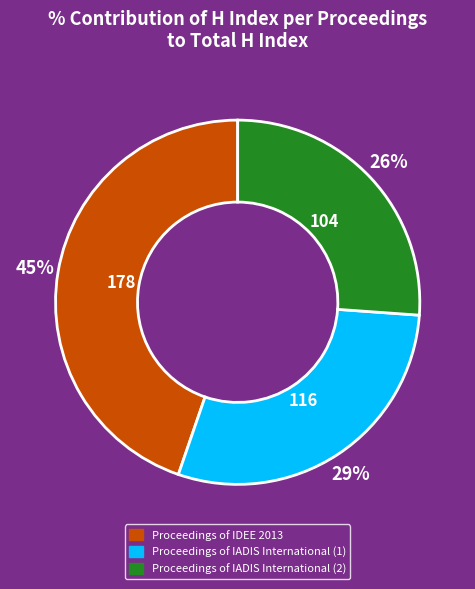

Between Proceedings of IADIS International (1) and Proceedings of IDEE 2013, which is larger?

Proceedings of IDEE 2013